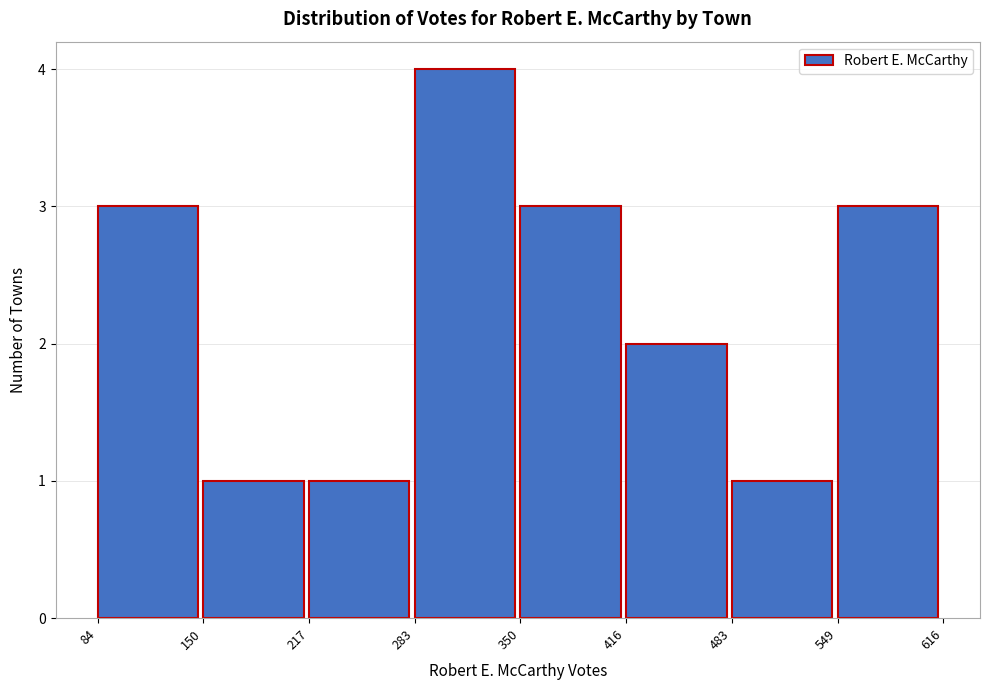

Reading left to right, transcribe this chart: for each bar, give the range it covers on the x-axis and its height. The values are not printed on the chart, so give them approximately, as read against the axis.

84 to 150: 3
150 to 217: 1
217 to 283: 1
283 to 350: 4
350 to 416: 3
416 to 483: 2
483 to 549: 1
549 to 616: 3